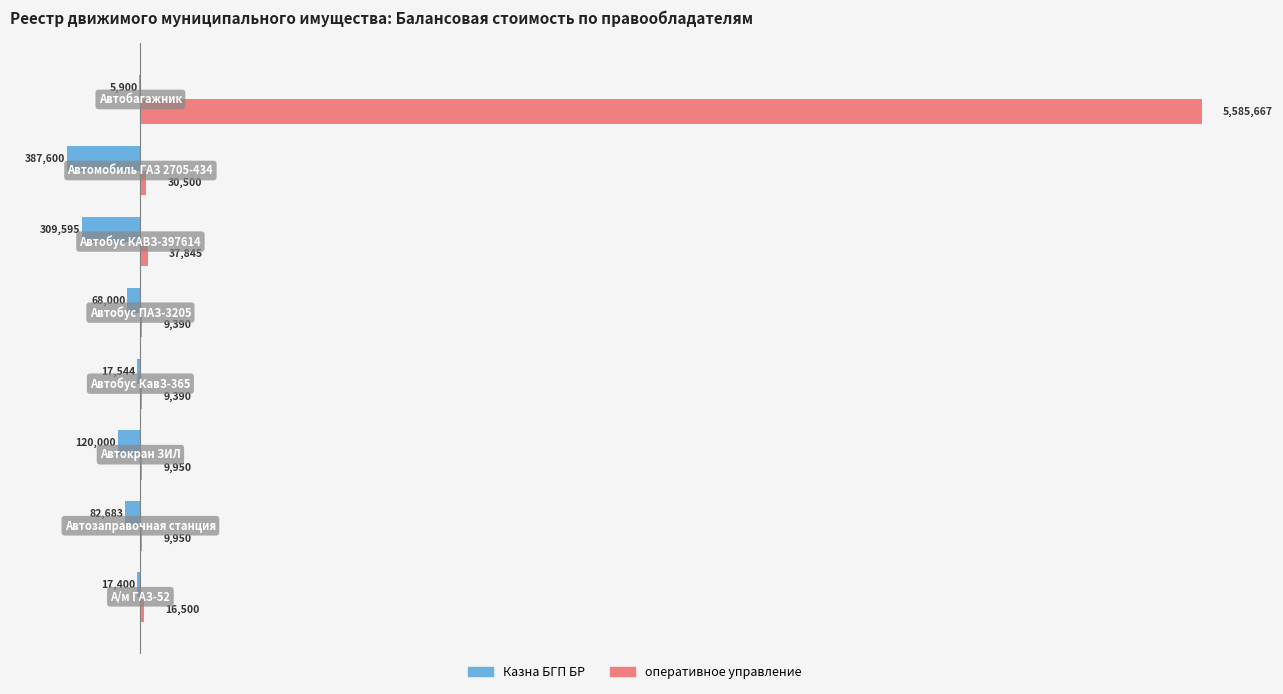

What are all the series names shown in the legend?

Казна БГП БР, оперативное управление